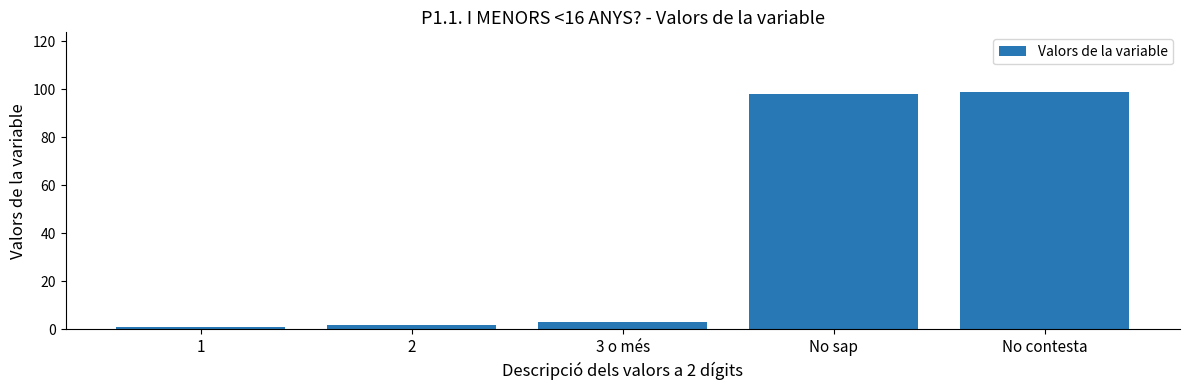

Reading left to right, transcribe all the data shown in this chart.

1=1	2=2	3 o més=3	No sap=98	No contesta=99